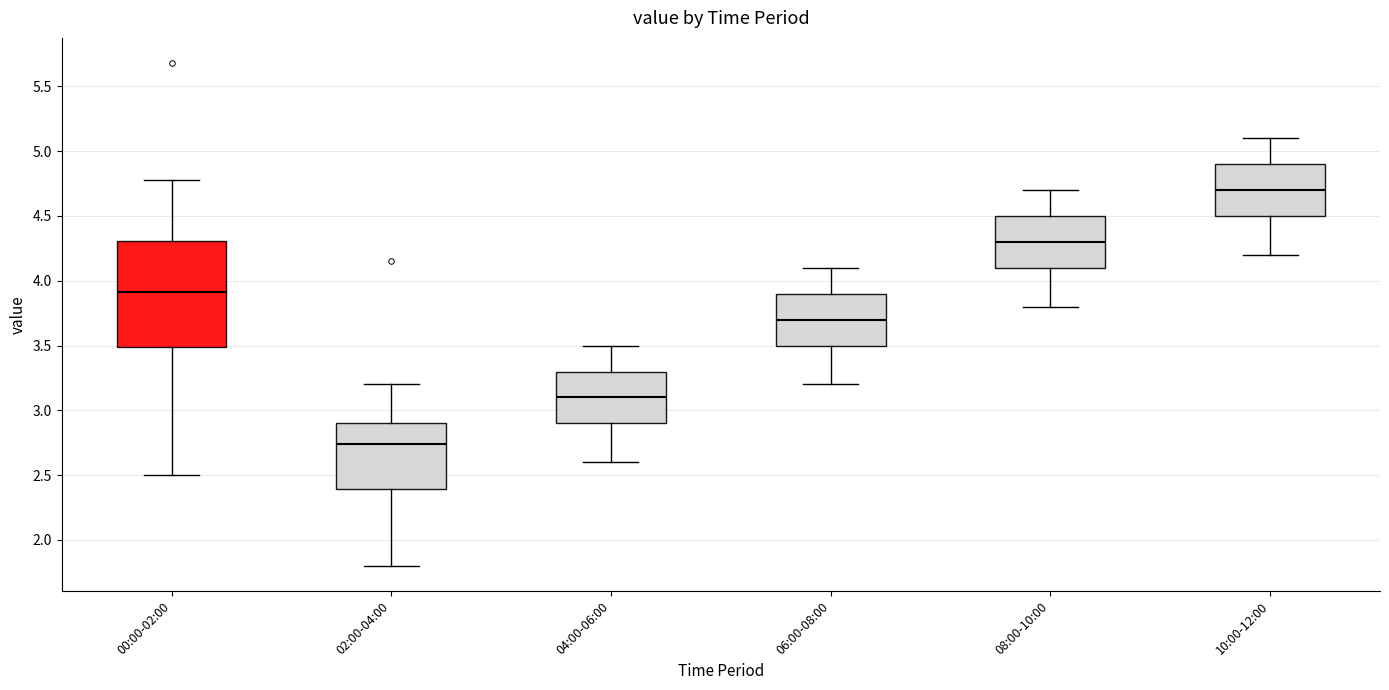

Reading left to right, transcribe this box plot: for each box, give where its median line is, the range the box spans, and where its two whiskers end, as read against the y-axis. The values are not printed on the chart, so give them approximately, as read against the axis.

00:00-02:00: median 3.90, box 3.50 to 4.30, whiskers 2.50 to 4.80
02:00-04:00: median 2.75, box 2.40 to 2.90, whiskers 1.80 to 3.20
04:00-06:00: median 3.10, box 2.90 to 3.30, whiskers 2.60 to 3.50
06:00-08:00: median 3.70, box 3.50 to 3.90, whiskers 3.20 to 4.10
08:00-10:00: median 4.30, box 4.10 to 4.50, whiskers 3.80 to 4.70
10:00-12:00: median 4.70, box 4.50 to 4.90, whiskers 4.20 to 5.10